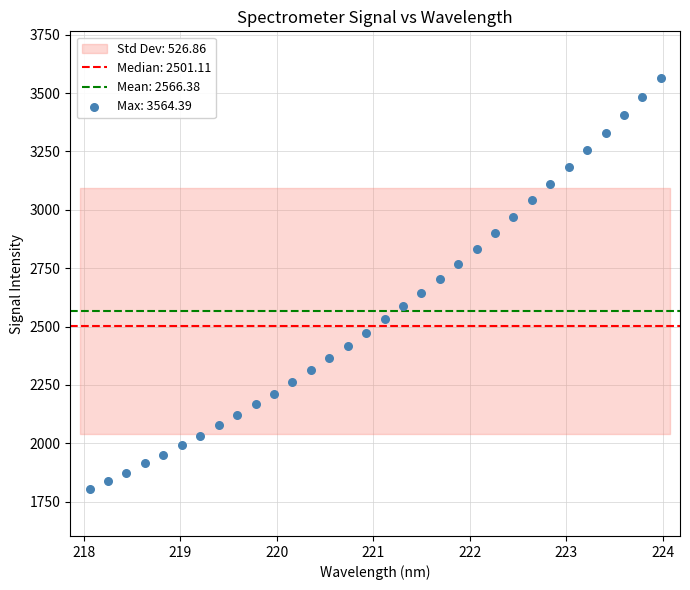

What is the range of Y values (max minus min)?

1761.5